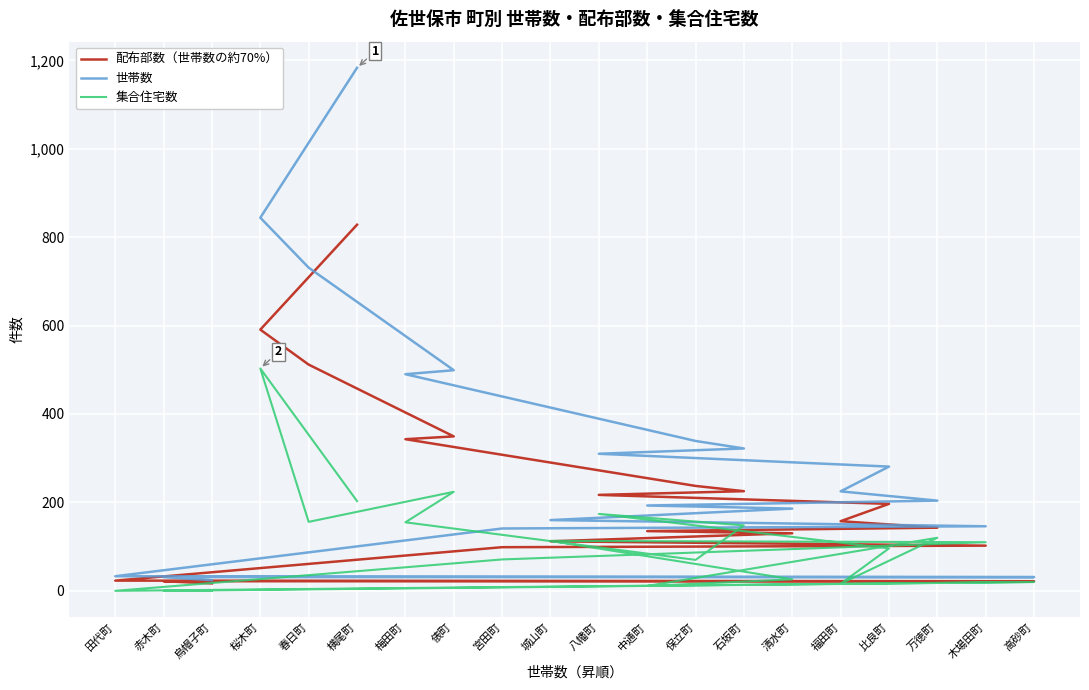

What is the maximum value shown in the chart?

1183.0